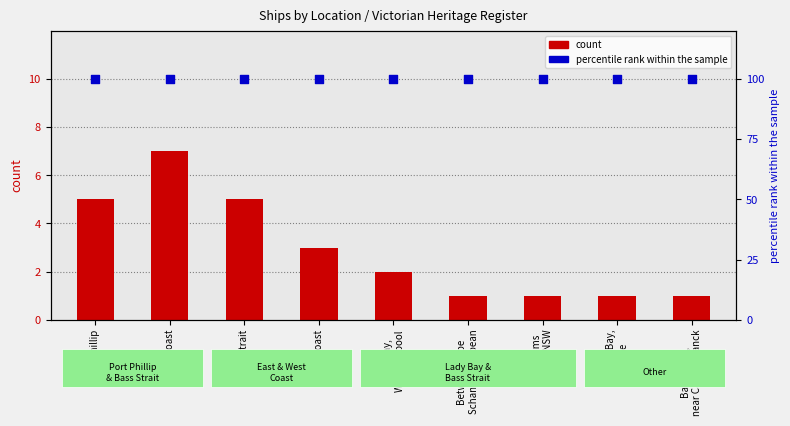

At which category is the sum across all series the highest?

East Coast